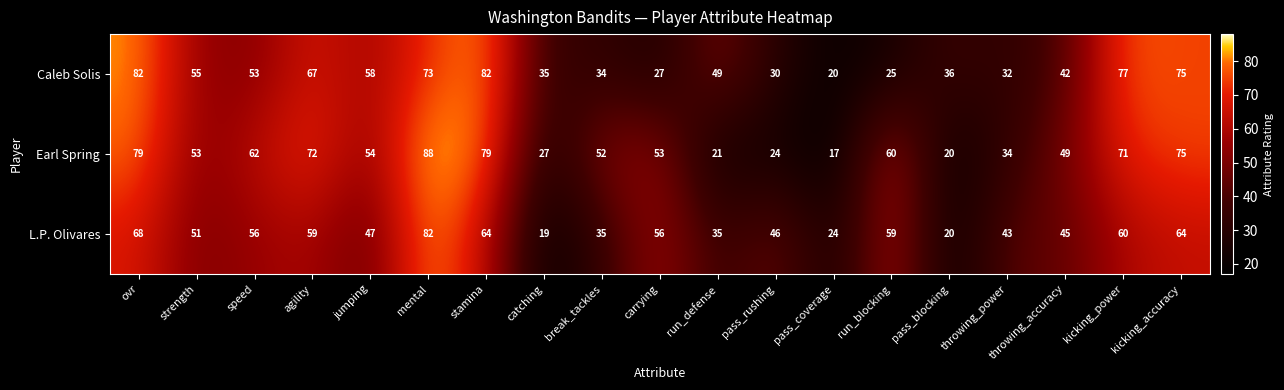

At which label is L.P. Olivares closest to 50?

strength